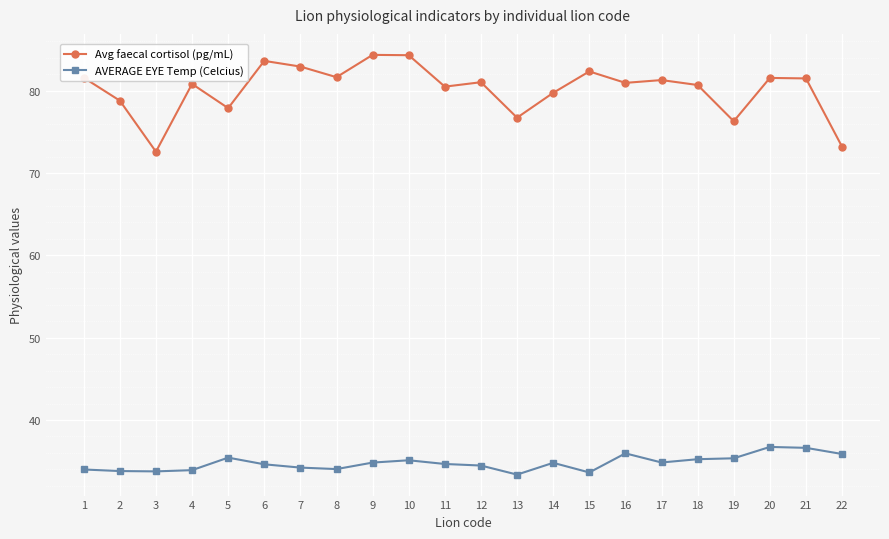

What is the lowest value of the AVERAGE EYE Temp (Celcius) series?

33.4